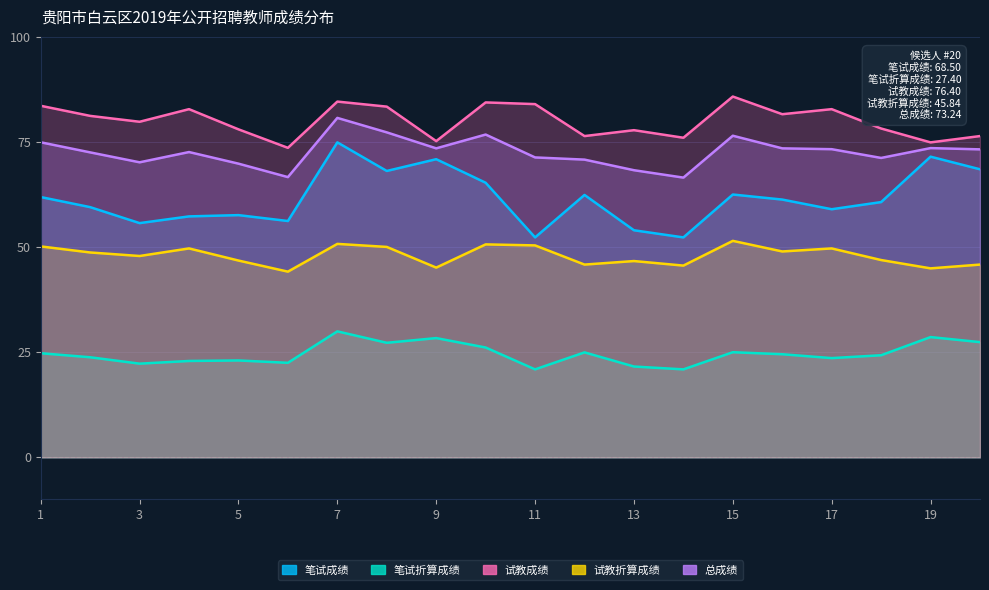

Reading right to left, transcribe all the data shown in this chart.

笔试成绩: 20=68.5	19=71.5	18=60.7	17=59.0	16=61.3	15=62.5	14=52.3	13=54.0	12=62.4	11=52.3	10=65.3	9=70.9	8=68.1	7=74.9	6=56.2	5=57.6	4=57.3	3=55.7	2=59.5	1=61.9
笔试折算成绩: 20=27.4	19=28.6	18=24.3	17=23.6	16=24.5	15=25.0	14=20.9	13=21.6	12=25.0	11=20.9	10=26.1	9=28.4	8=27.2	7=30.0	6=22.5	5=23.0	4=22.9	3=22.3	2=23.8	1=24.8
试教成绩: 20=76.4	19=74.9	18=78.2	17=82.8	16=81.6	15=85.8	14=76.0	13=77.8	12=76.4	11=84.0	10=84.4	9=75.2	8=83.4	7=84.6	6=73.6	5=78.0	4=82.8	3=79.8	2=81.2	1=83.6
试教折算成绩: 20=45.8	19=44.9	18=46.9	17=49.7	16=49.0	15=51.5	14=45.6	13=46.7	12=45.8	11=50.4	10=50.6	9=45.1	8=50.0	7=50.8	6=44.2	5=46.8	4=49.7	3=47.9	2=48.7	1=50.2
总成绩: 20=73.2	19=73.5	18=71.2	17=73.3	16=73.5	15=76.5	14=66.5	13=68.3	12=70.8	11=71.3	10=76.8	9=73.5	8=77.3	7=80.7	6=66.6	5=69.8	4=72.6	3=70.2	2=72.5	1=74.9